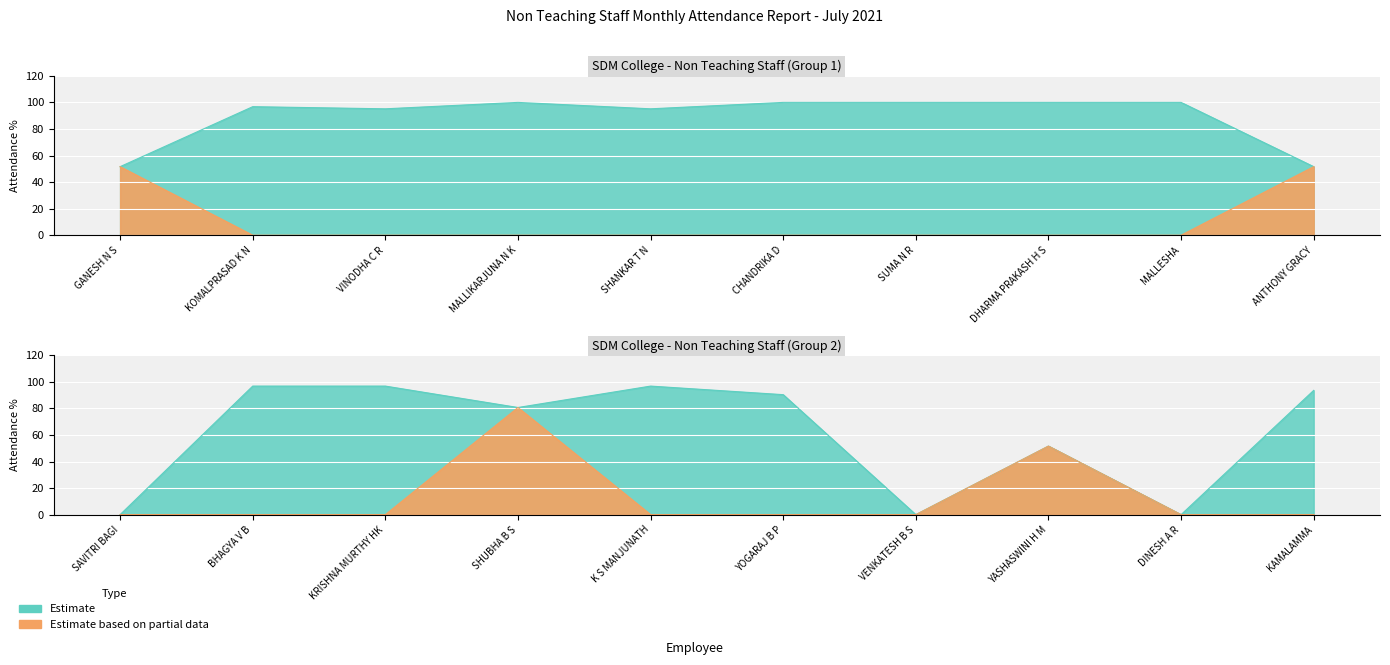

True or false: Attendance % has more than 0 points higher than both neighbors.

True